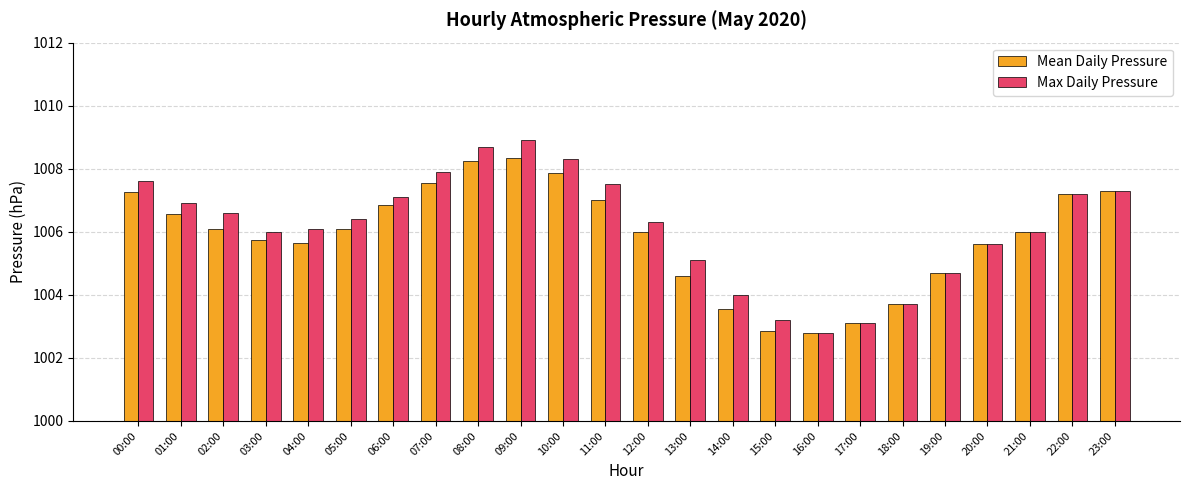

Rank the series by their maximum value, from lowest to highest.

Mean Daily Pressure, Max Daily Pressure